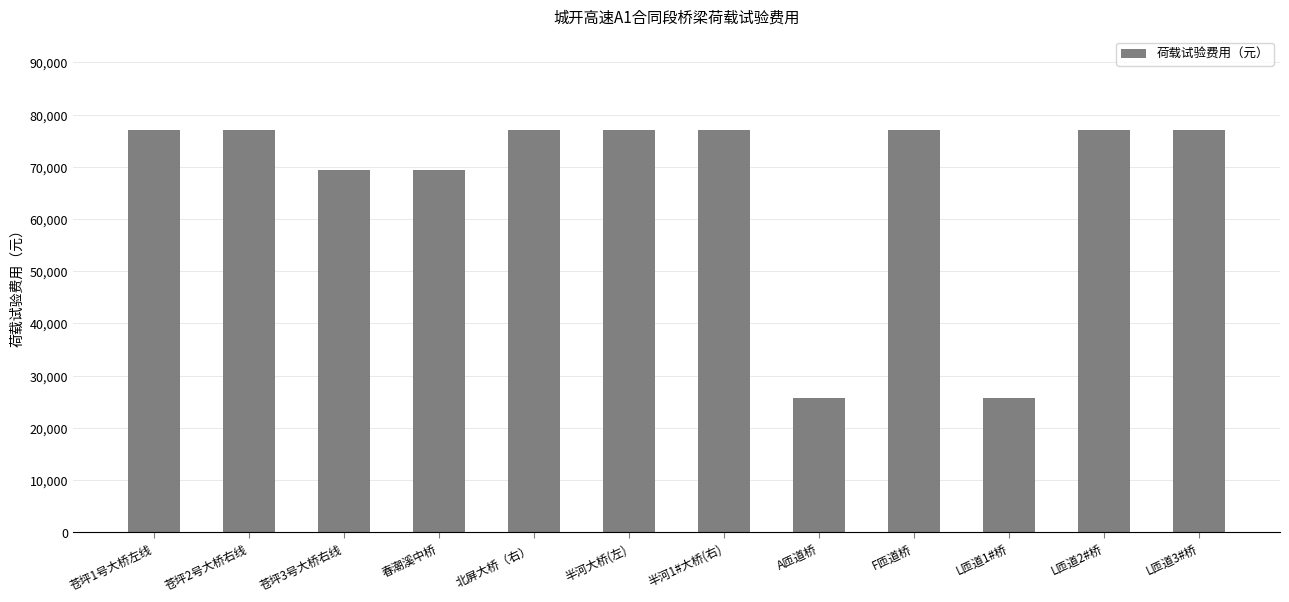

The chart shows a value of 51552 at 半河1#大桥(右). True or false?

False